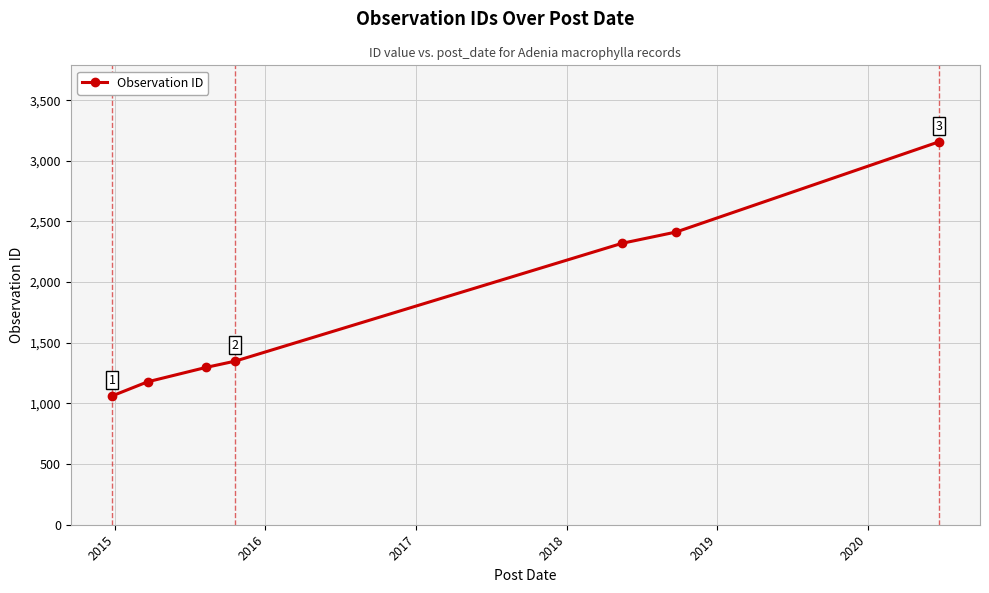

What is the smallest value displayed?

1062